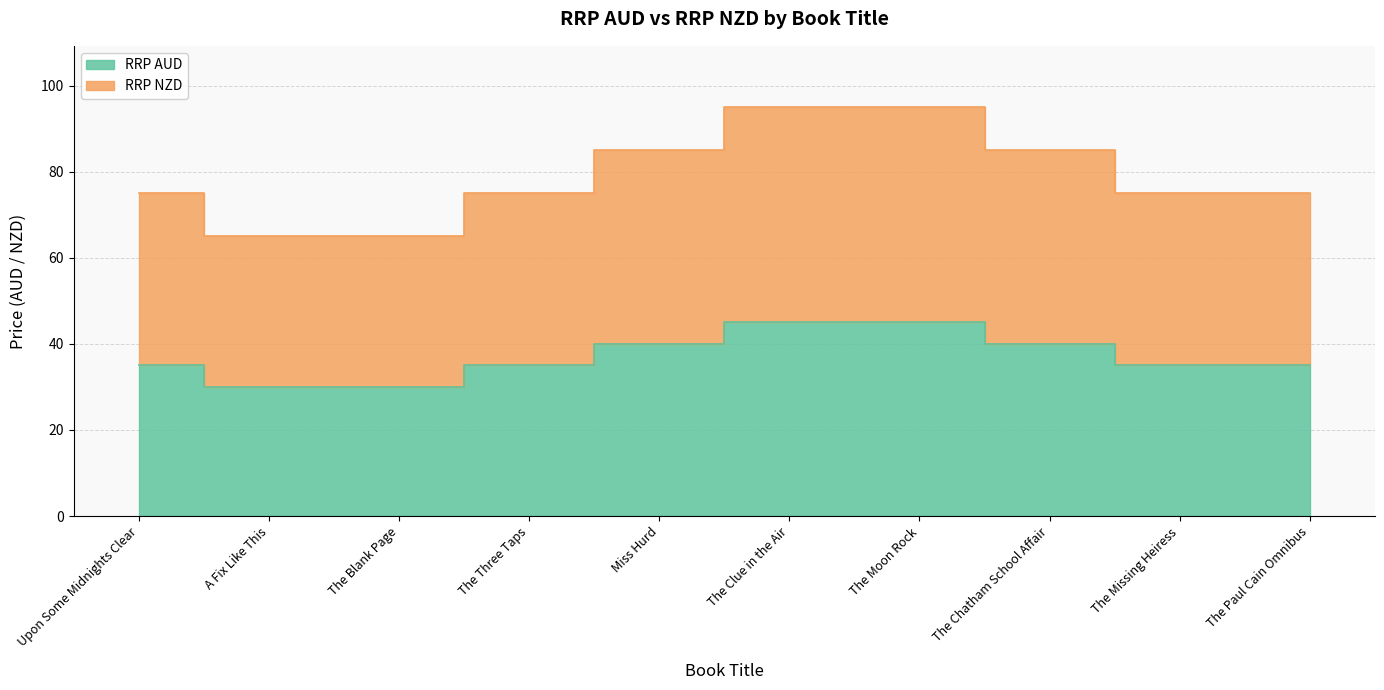

At which label does RRP AUD first exceed 34?

Upon Some Midnights Clear